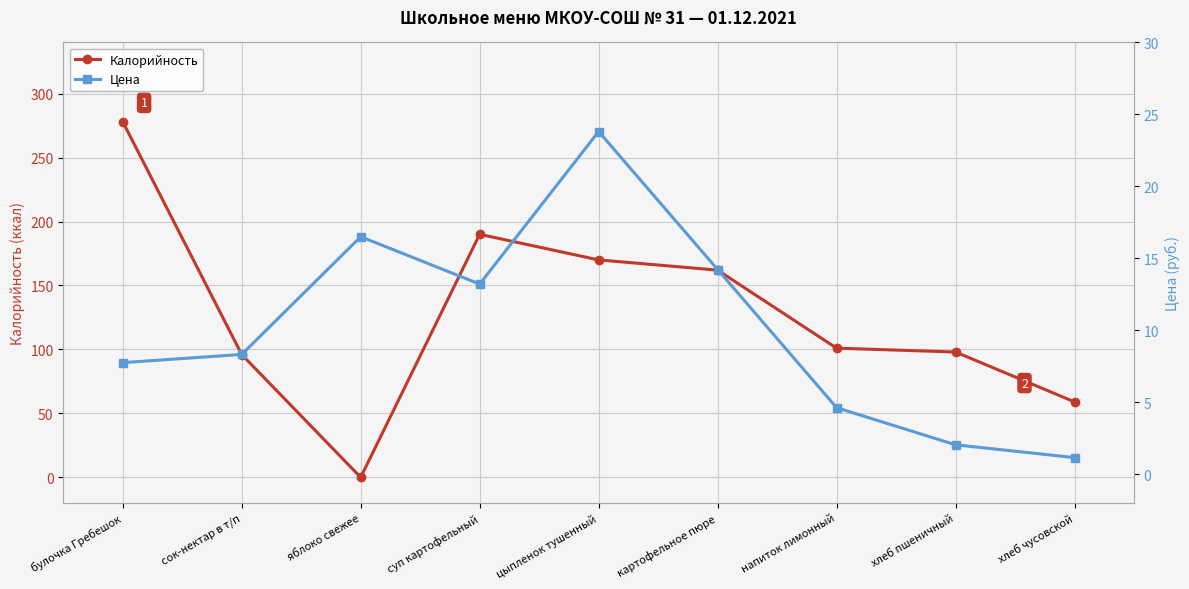

Rank the series by their average value, from highest to lowest.

Калорийность, Цена